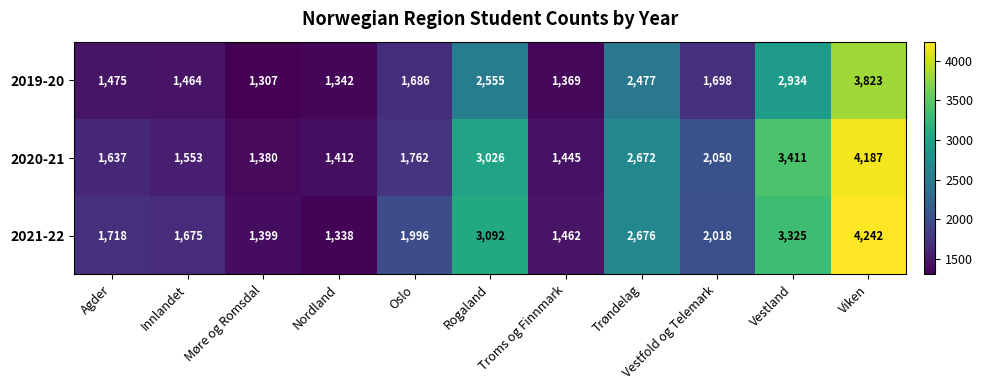

What value does the 2019-20 series have at Agder?

1475